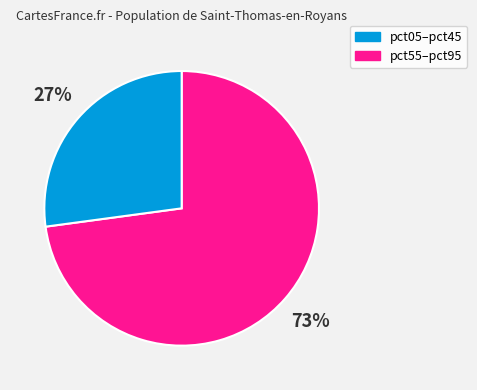

What is the majority slice?

pct05–pct45